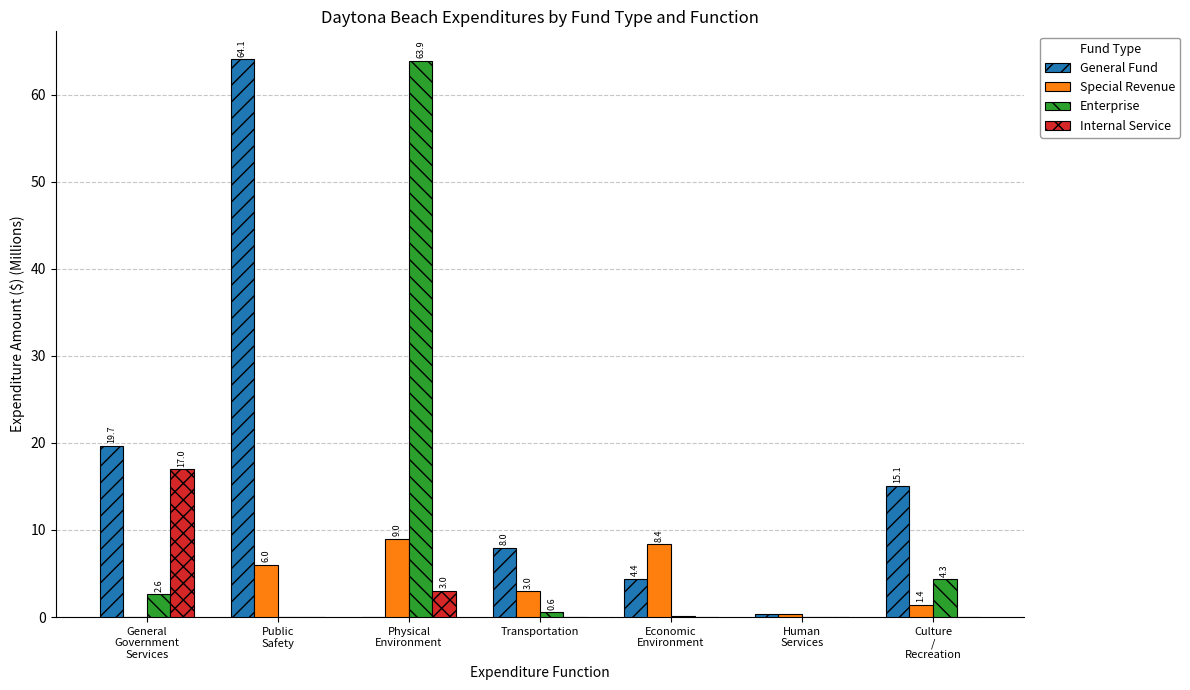

How many groups of bars are there?

7